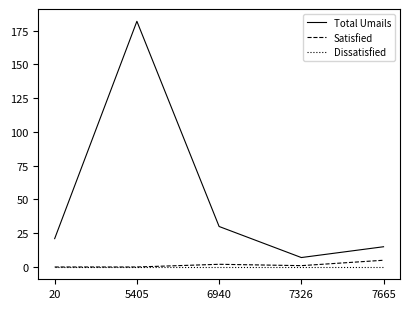

Where is the first local minimum for Total Umails?

7326